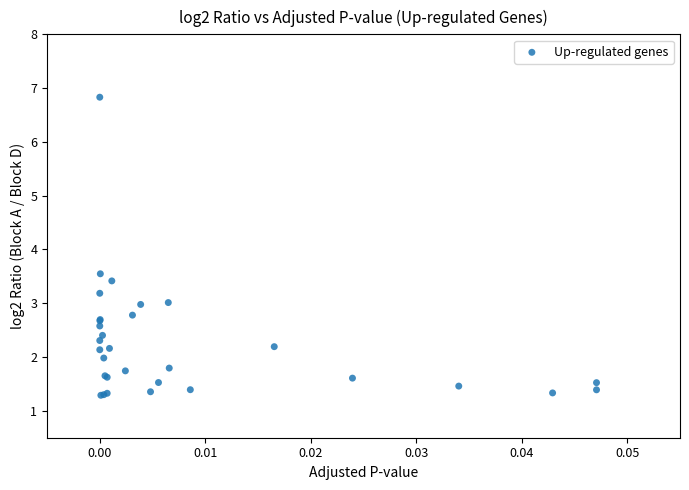

What Y value in the scatter plot is closest to 4?

3.5